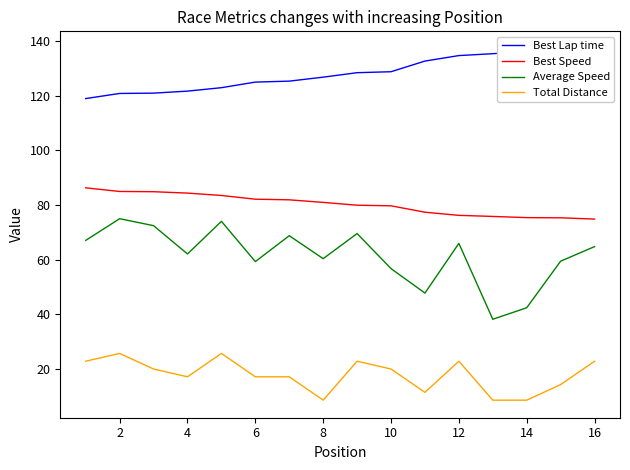

Reading left to right, extract all data points from this chart.

Best Lap time: 118.9	120.8	120.9	121.7	122.9	125.0	125.3	126.8	128.4	128.8	132.7	134.7	135.4	136.2	136.3	137.1
Best Speed: 86.3	84.9	84.8	84.3	83.5	82.1	81.9	80.9	79.9	79.7	77.3	76.2	75.8	75.4	75.3	74.8
Average Speed: 67.0	75.0	72.4	62.1	74.0	59.3	68.7	60.3	69.5	56.7	47.7	65.9	38.2	42.4	59.4	64.8
Total Distance: 22.8	25.6	19.9	17.1	25.6	17.1	17.1	8.6	22.8	19.9	11.4	22.8	8.6	8.6	14.2	22.8